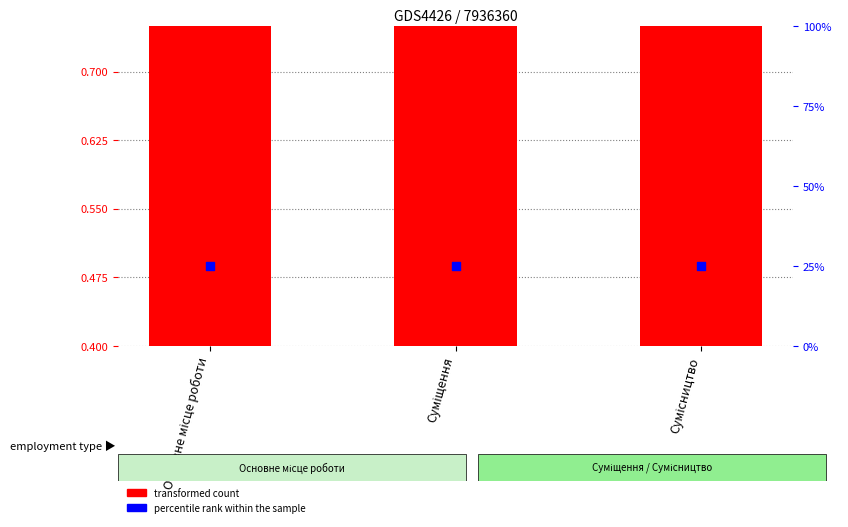

At how many categories does at least one series exceed 23?

3